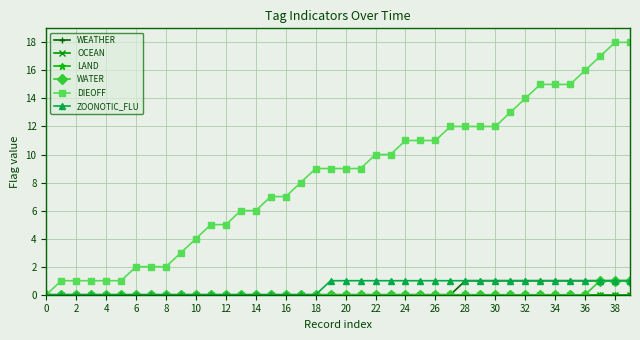

Is this an area chart (filled region under the line)?

No